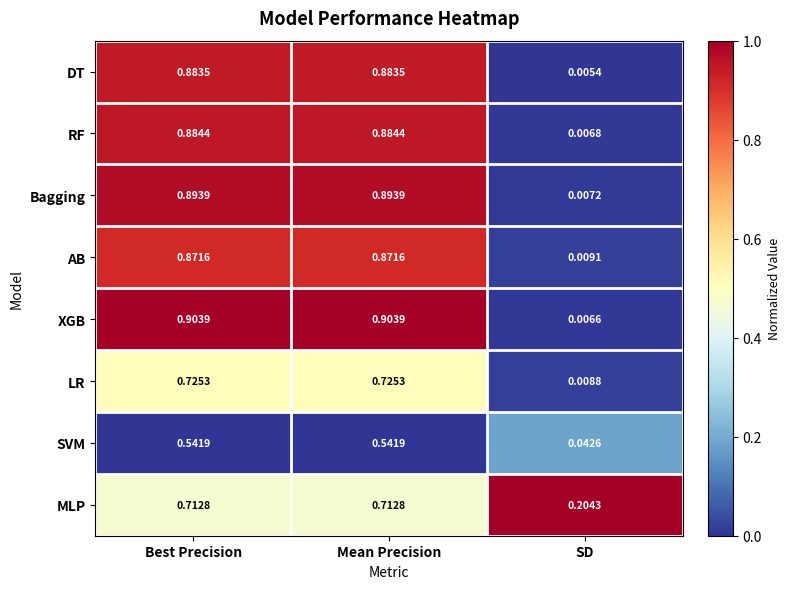

Which label corresponds to the smallest value in the chart?

SD